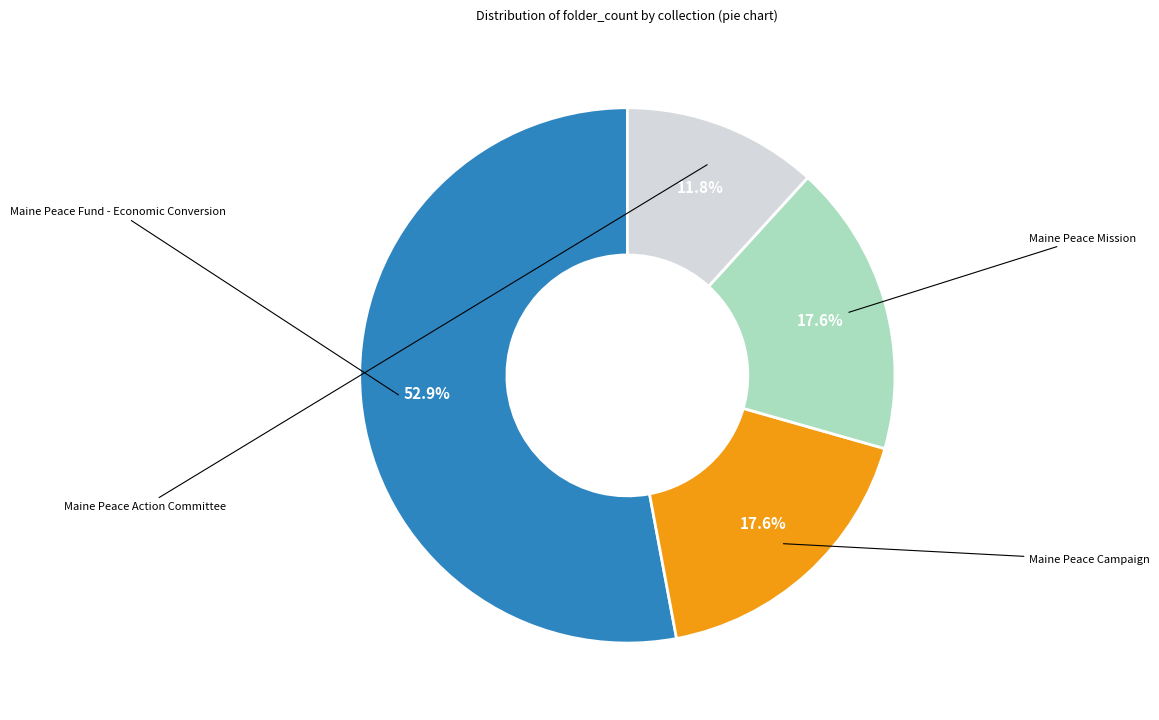

To the nearest percent, what is the difference between the largest and smallest slice percentages?

41%